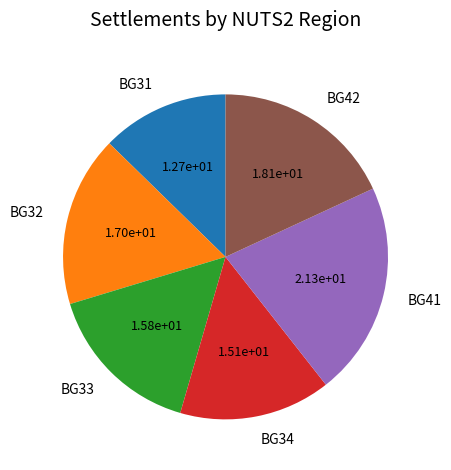

Is the sum of BG41 and BG33 greater than half?

No